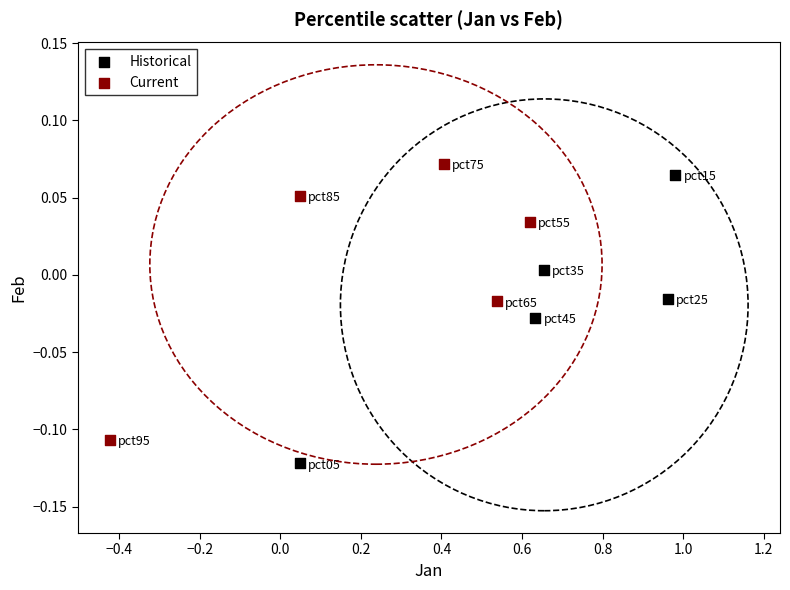

Which series reaches the minimum Y coordinate?

Historical